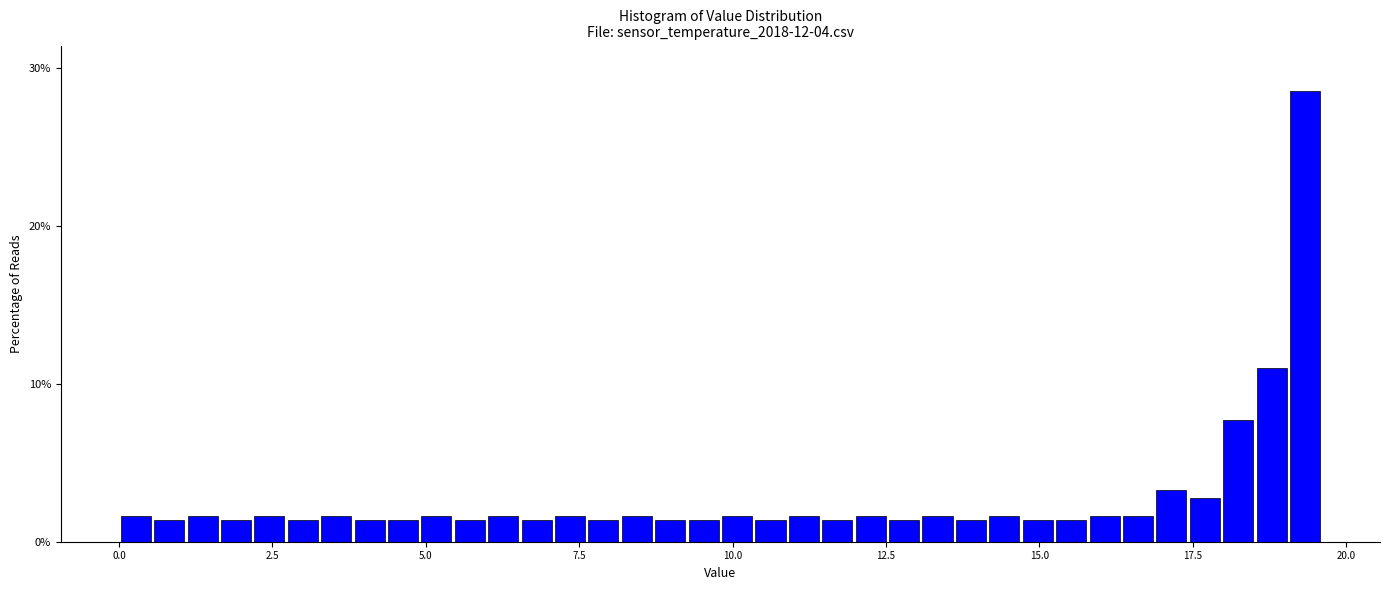

Read against the x-axis, roughly where is the centre of the tallest bar?

19.5